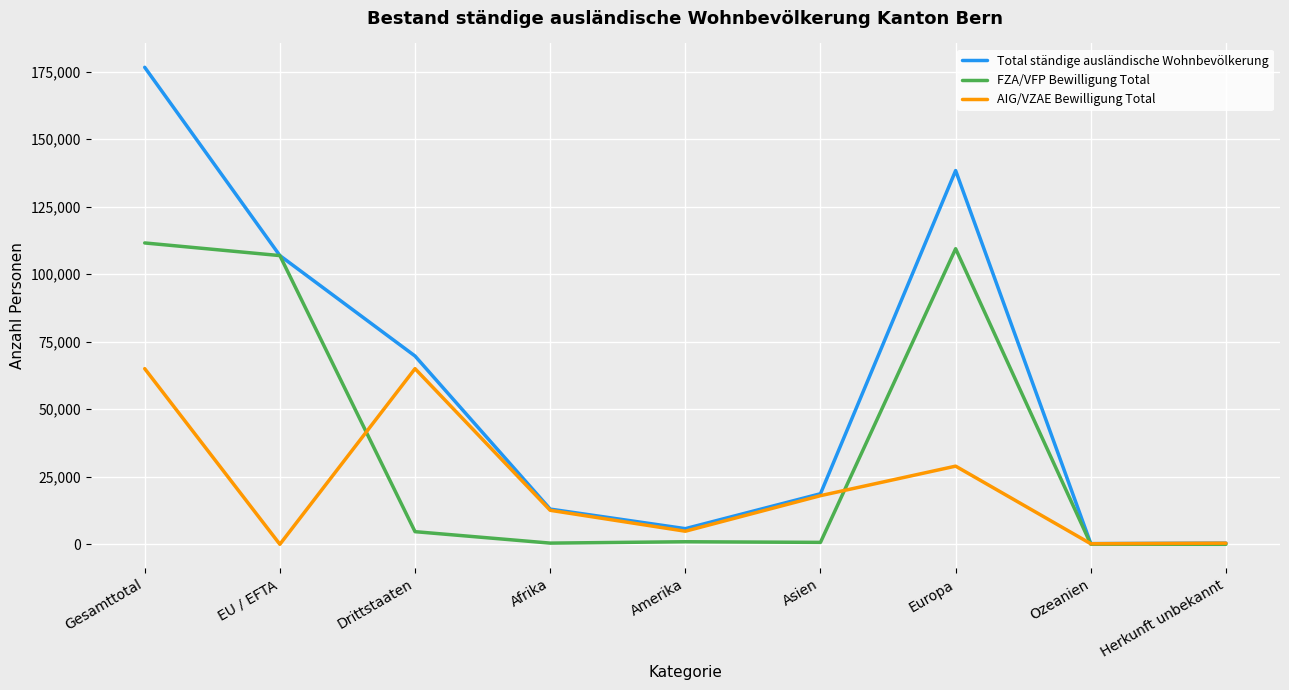

Does the chart display data point markers on the line(s)?

No